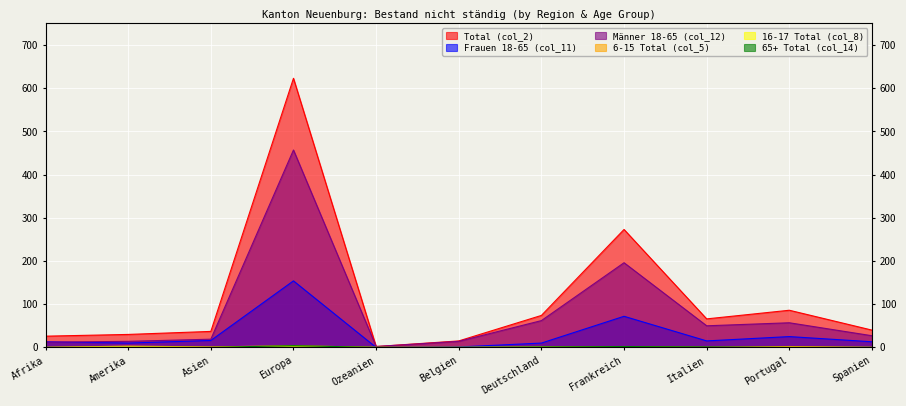

What is the sum of the 65+ Total (col_14) values at Italien and Portugal?

1